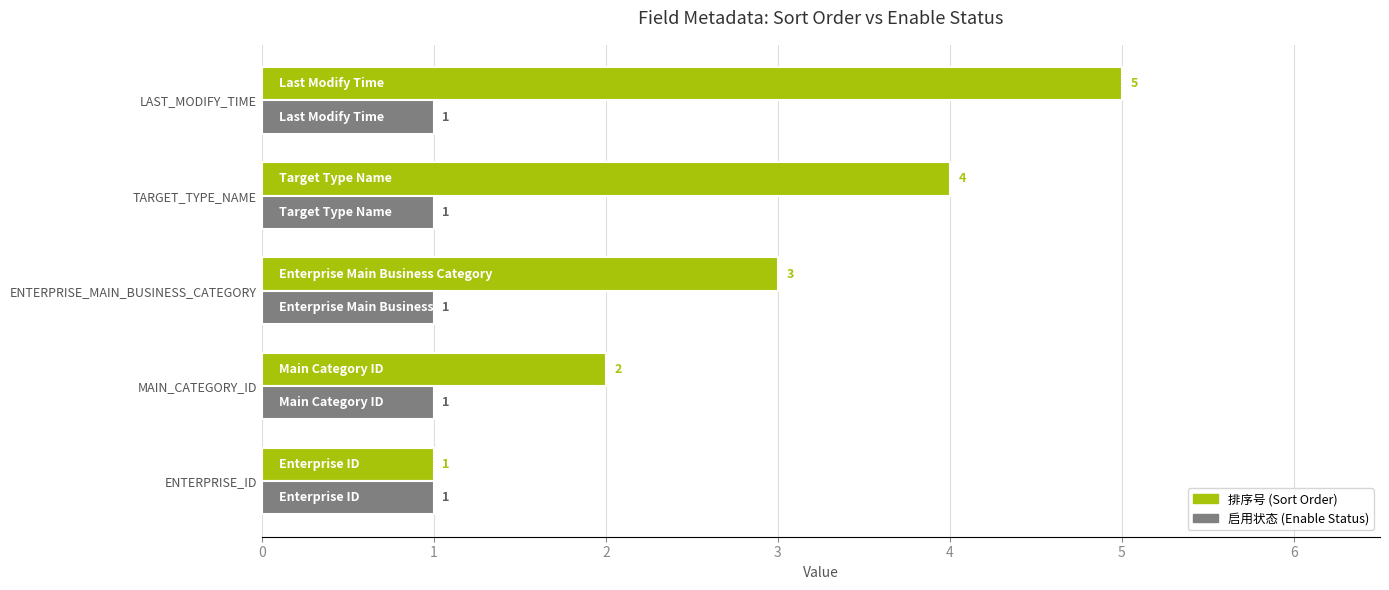

What is the total value across all series at LAST_MODIFY_TIME?

6